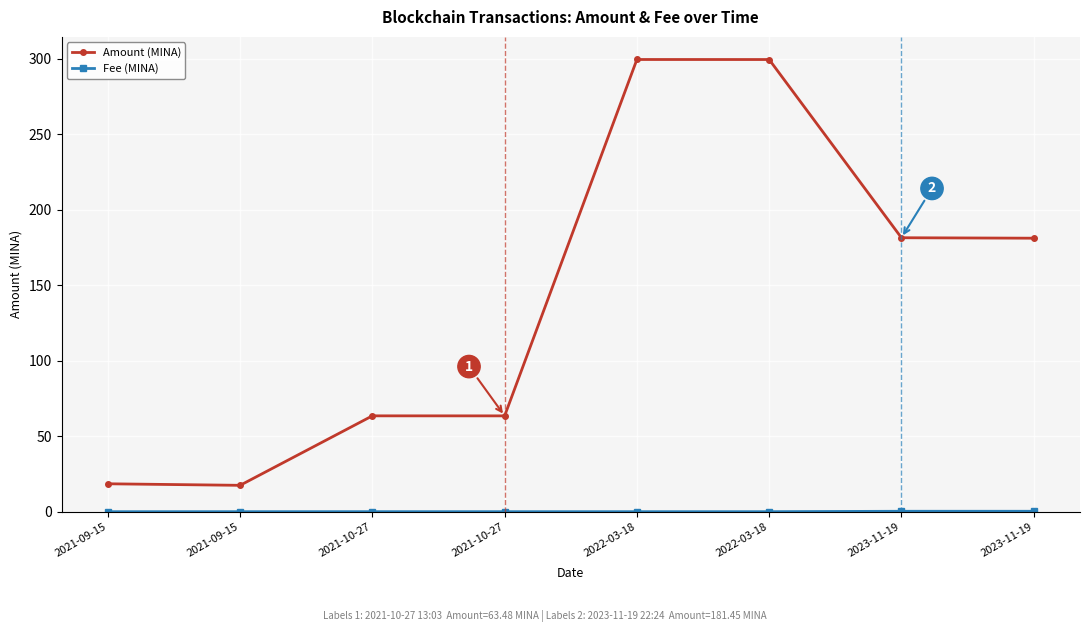

True or false: Amount (MINA) and Fee (MINA) intersect in this chart.

False